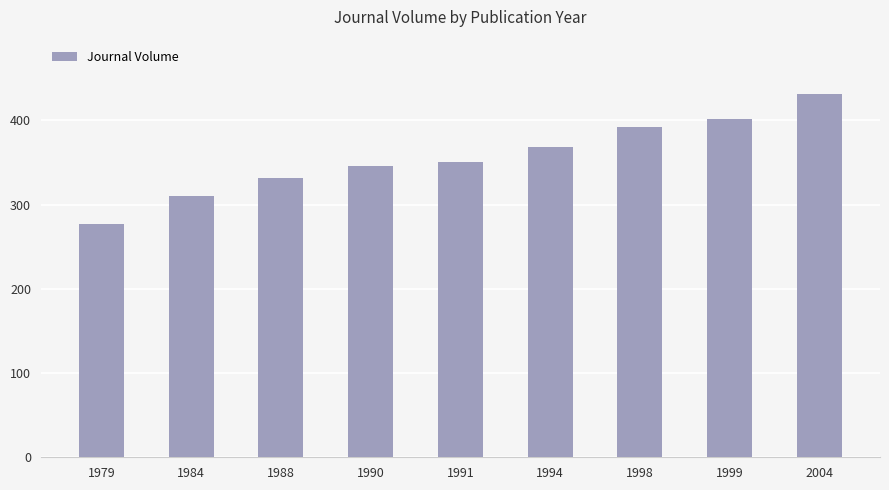

Reading right to left, what are all the values shown in this chart?

431	401	392	368	351	346	331	310	277